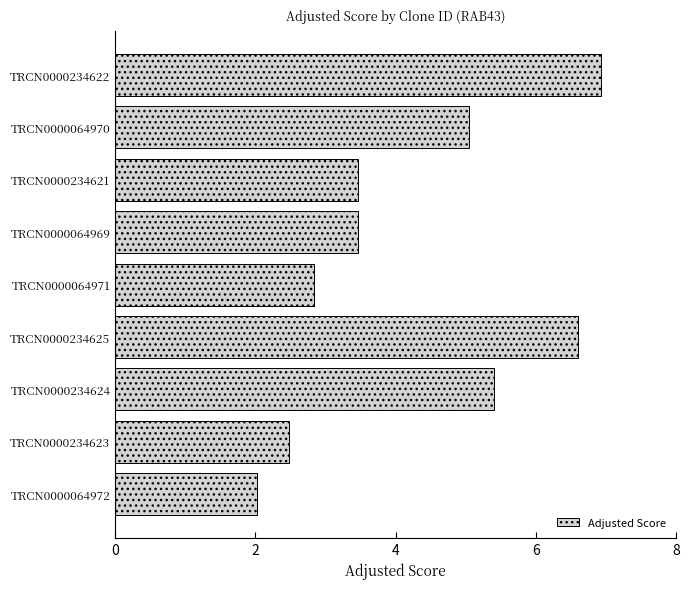

Reading top to bottom, transcribe all the data shown in this chart.

6.9	5.0	3.5	3.5	2.8	6.6	5.4	2.5	2.0